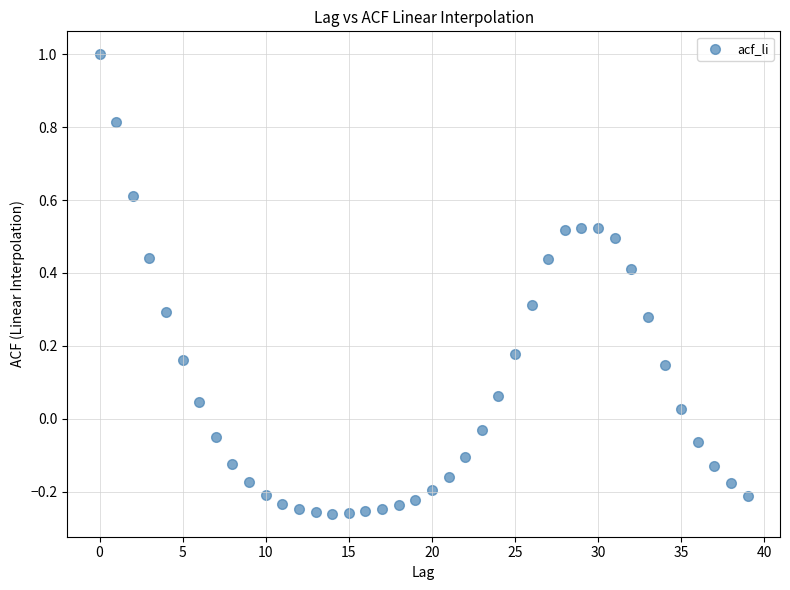

What is the range of Y values (max minus min)?

1.3